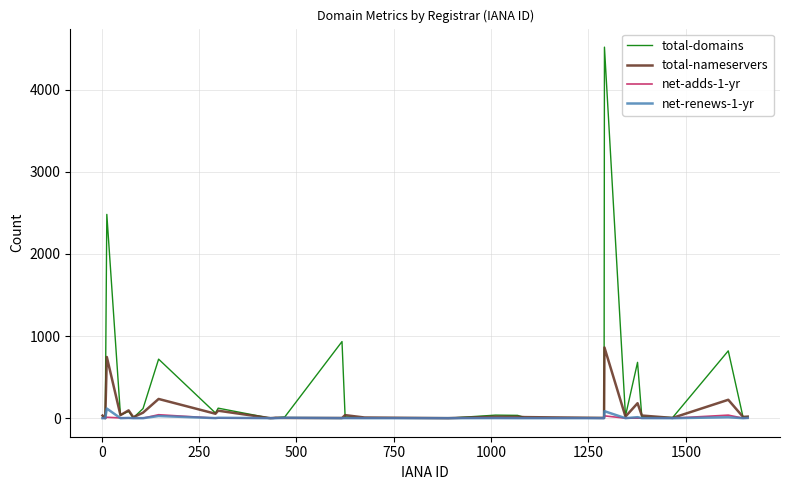

Which series has the widest spread of values?

total-domains